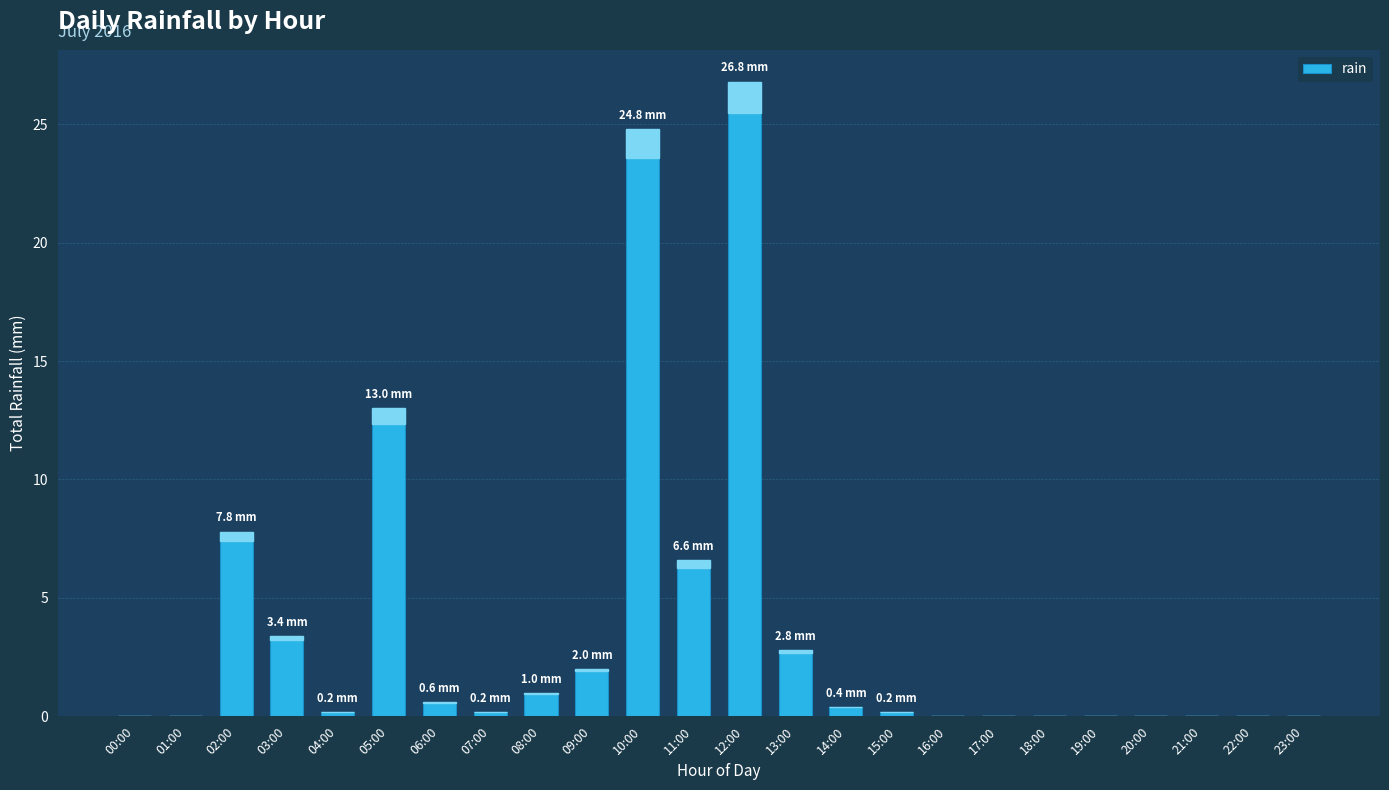

What is the greatest value displayed?

26.8